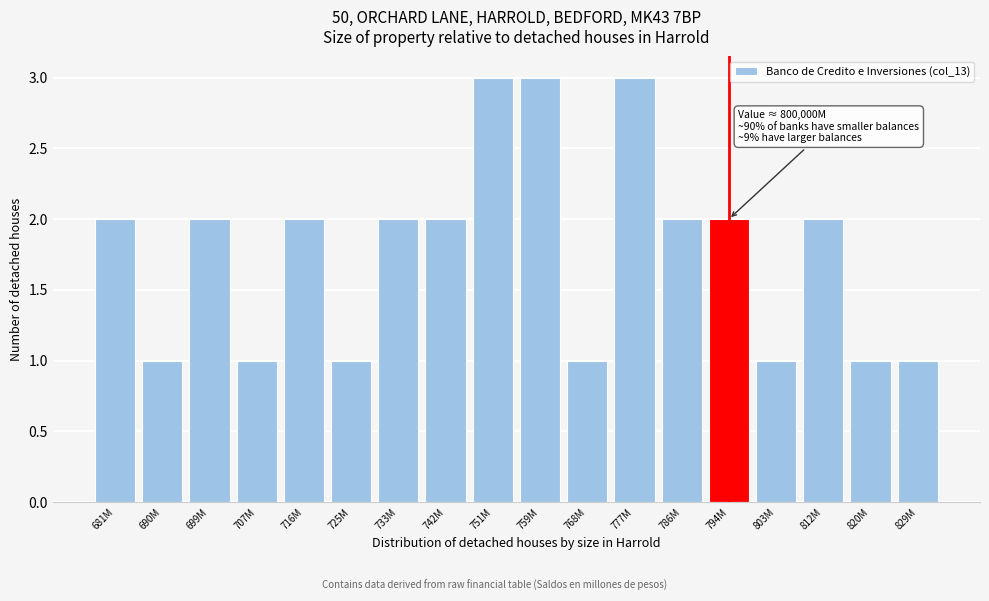

Reading left to right, what are all the values shown in this chart?

681M=2	690M=1	699M=2	707M=1	716M=2	725M=1	733M=2	742M=2	751M=3	759M=3	768M=1	777M=3	786M=2	794M=2	803M=1	812M=2	820M=1	829M=1